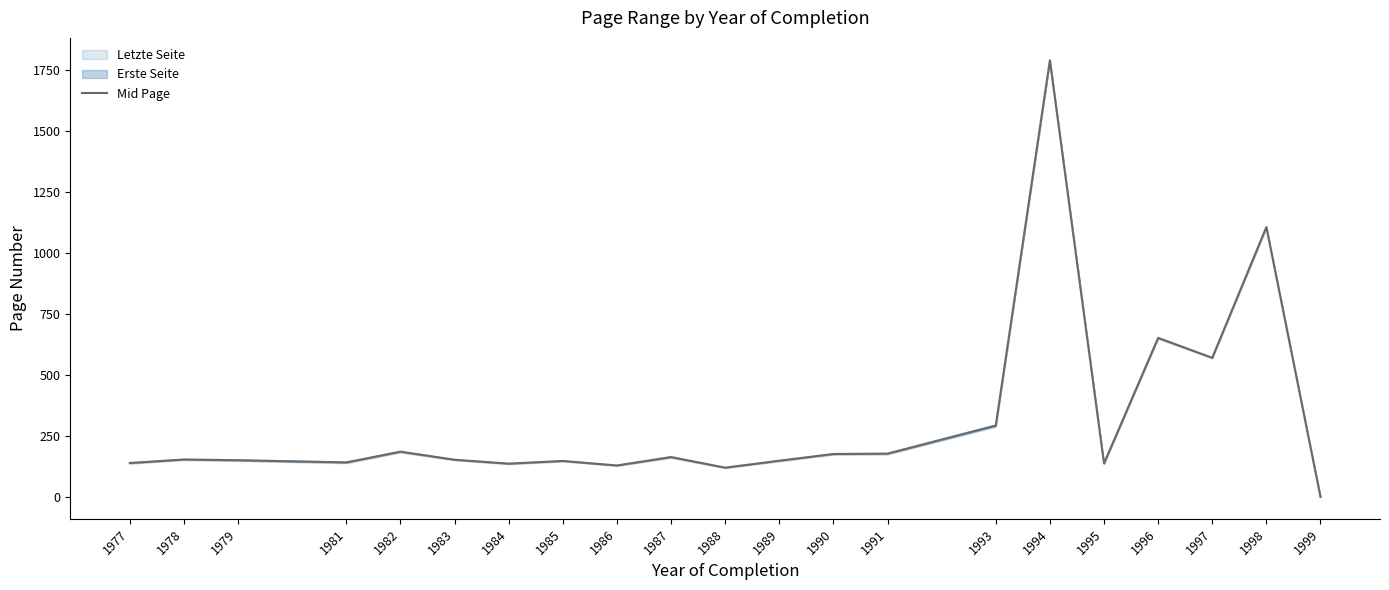

What is the ratio of the value at 1987 to the value at 1984?

1.2